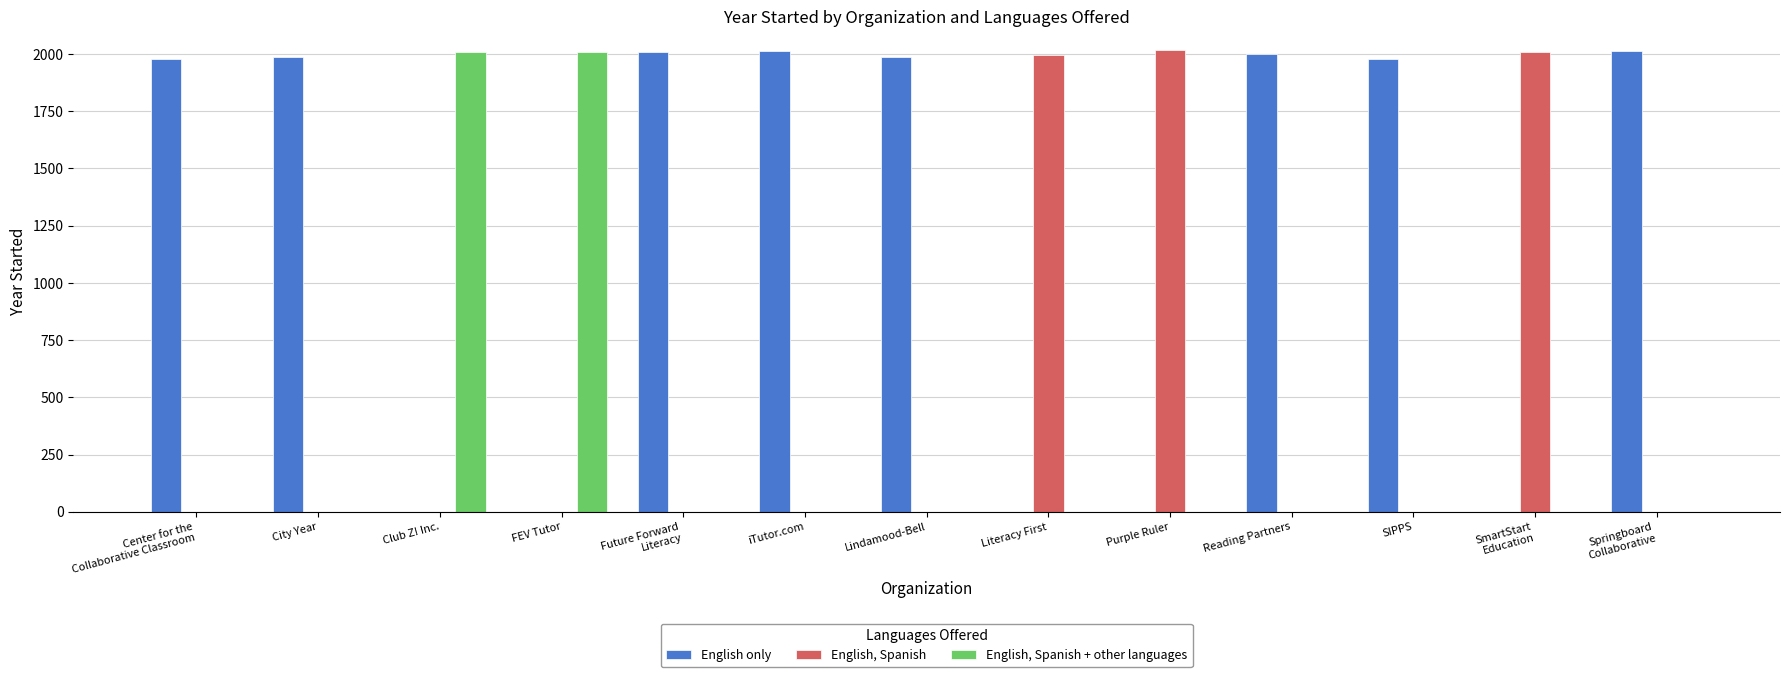

What is the total value across all series at iTutor.com?

2013